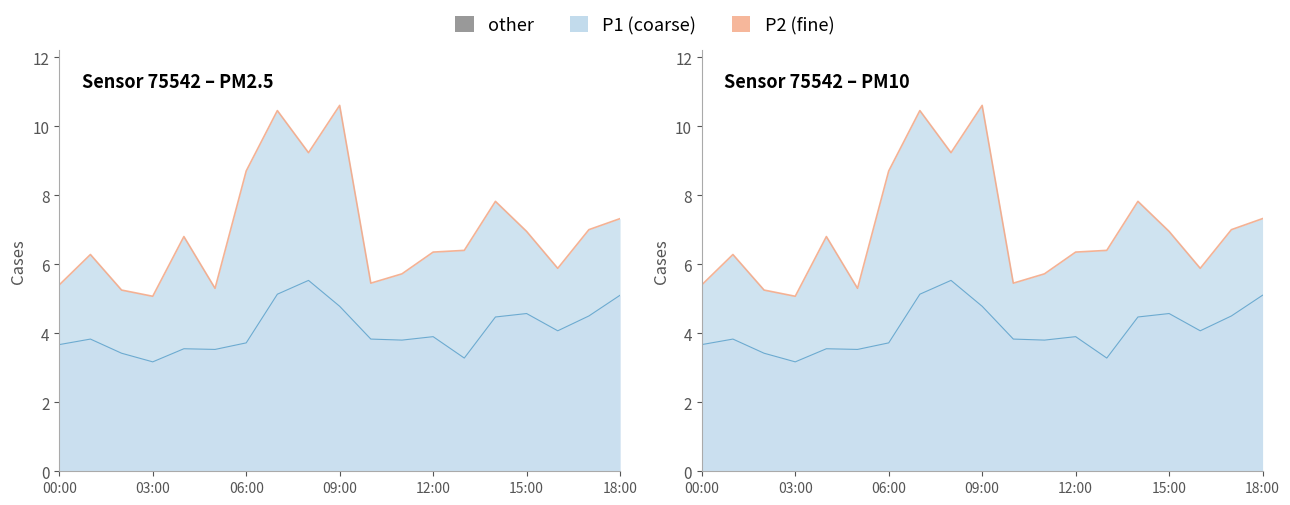

At 12:00, list the series in order from largest to smallest.

P1, P2